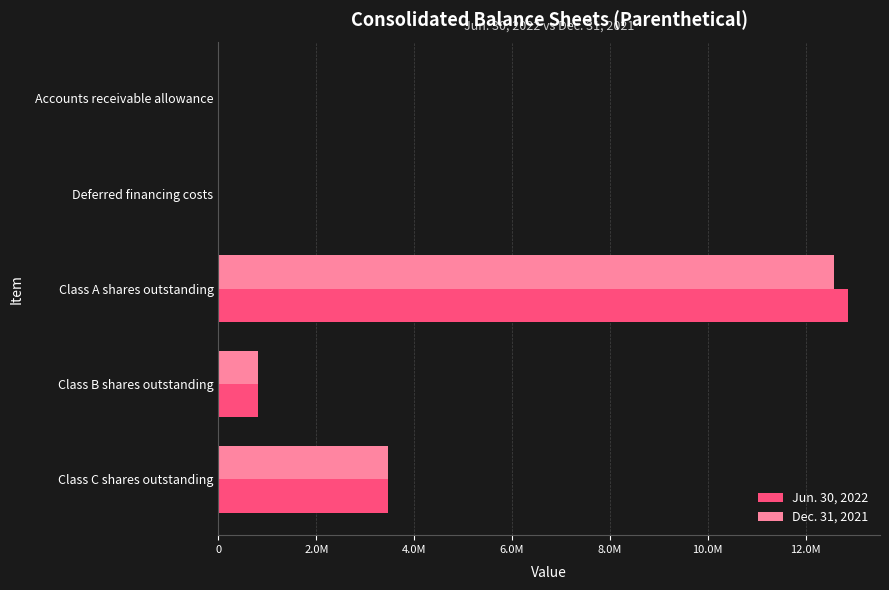

Which series has the largest total across all categories?

Jun. 30, 2022